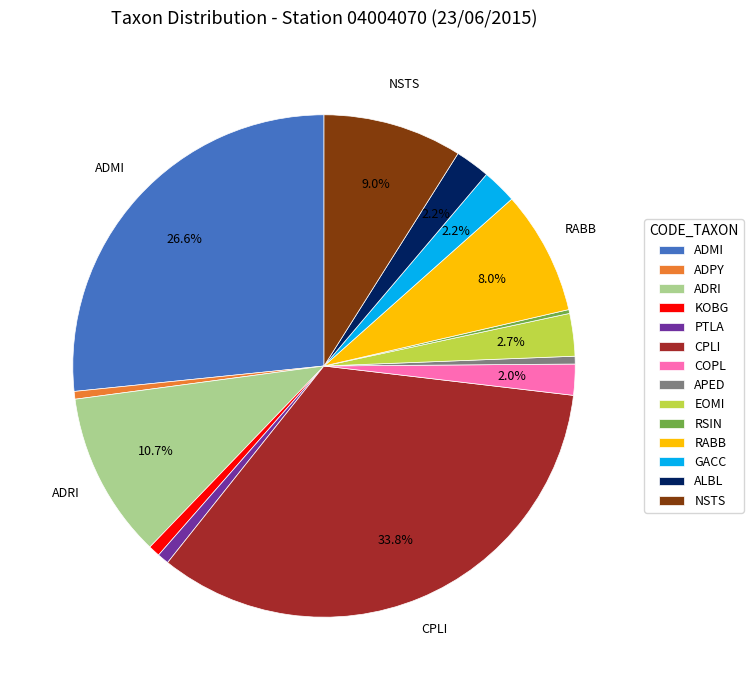

What percentage is NOT represented by COPL?

98.0%